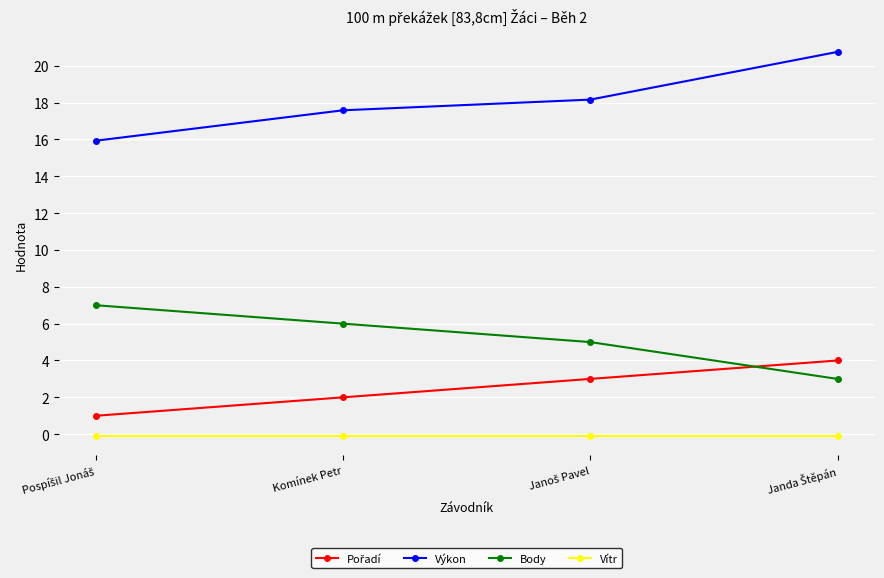

What is the label of the 2nd point from the left?

Komínek Petr